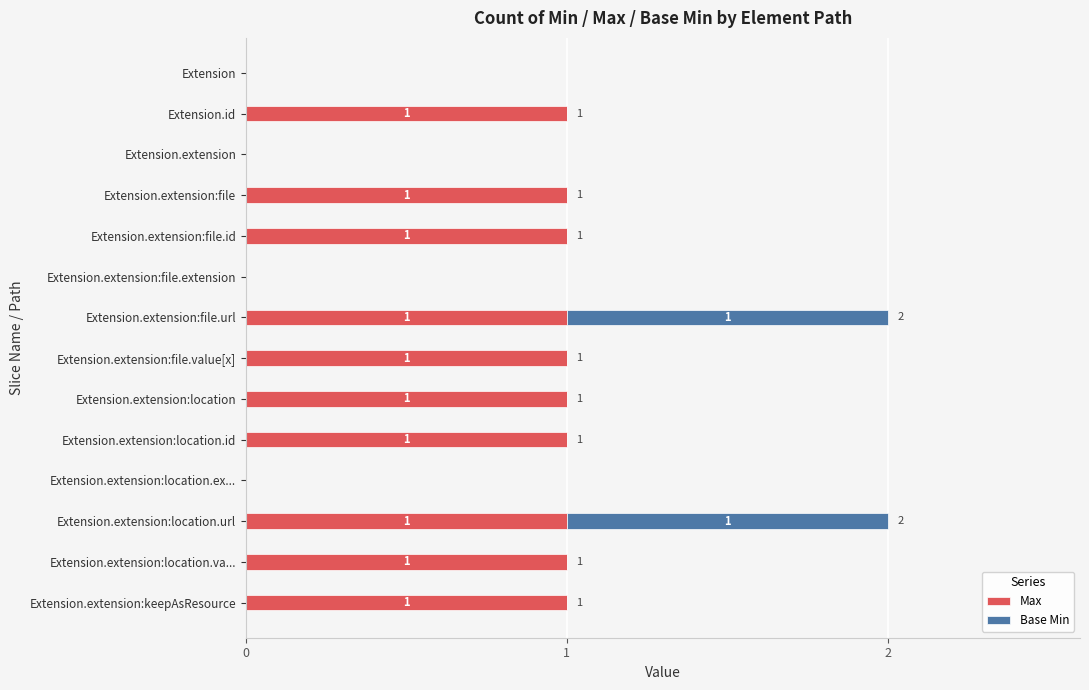

How many Max values are between 0 and 1?

14